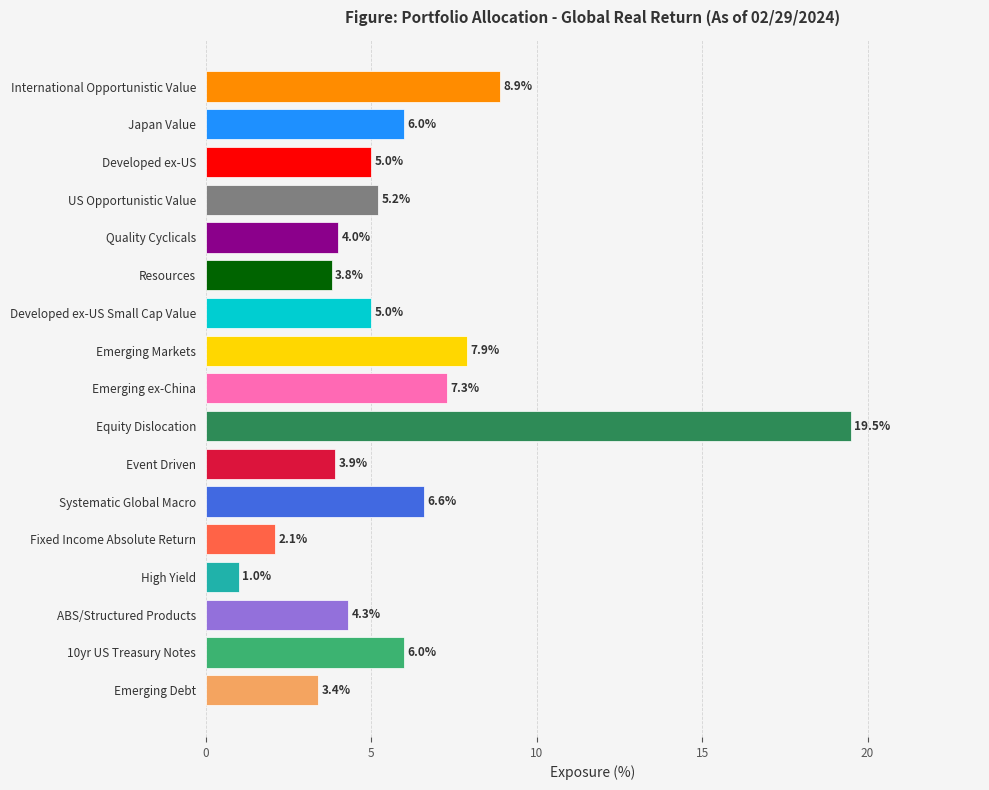

True or false: the data shows 6.8 at Quality Cyclicals.

False